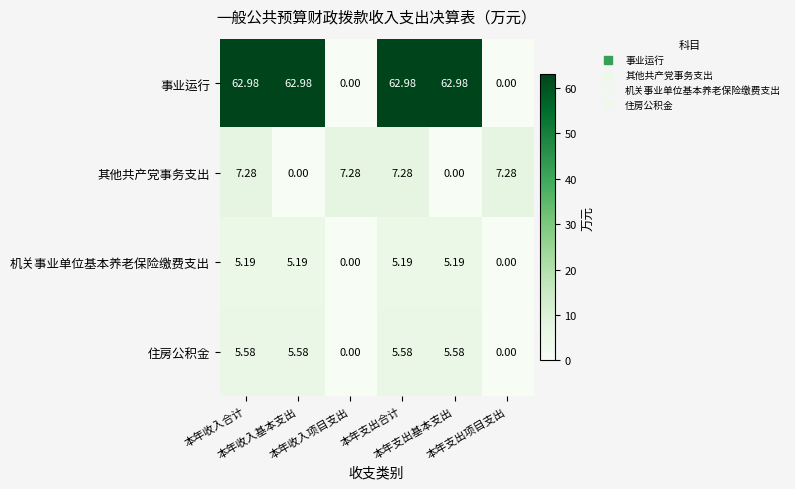

List the series in order of their peak value, highest first.

事业运行, 其他共产党事务支出, 住房公积金, 机关事业单位基本养老保险缴费支出